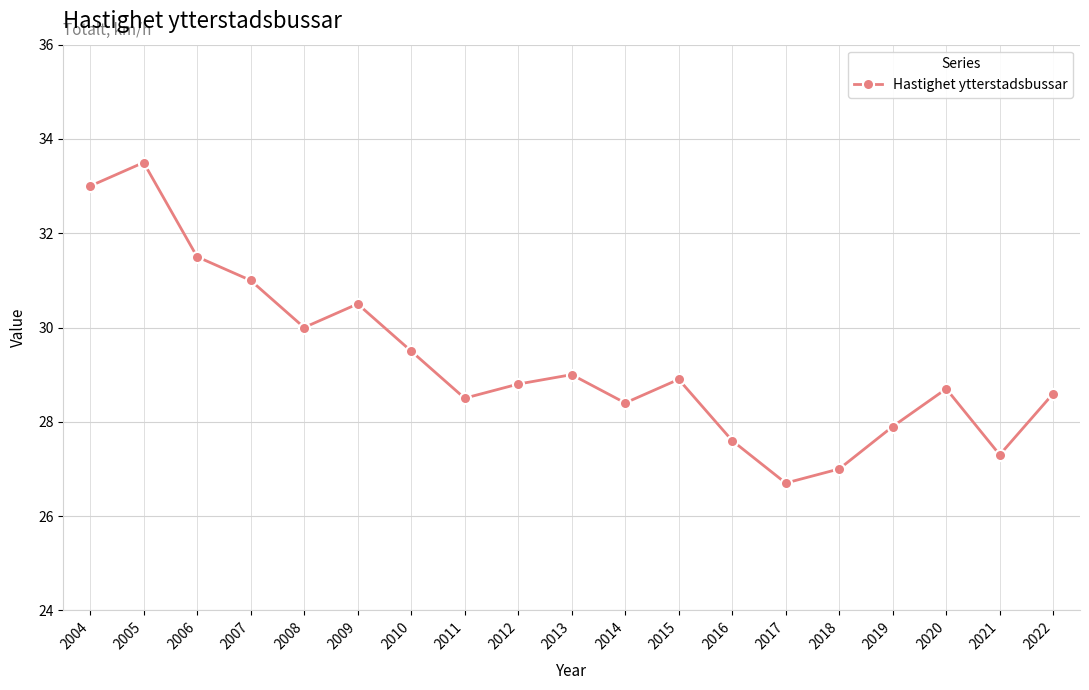

Which label corresponds to the largest value in the chart?

2005